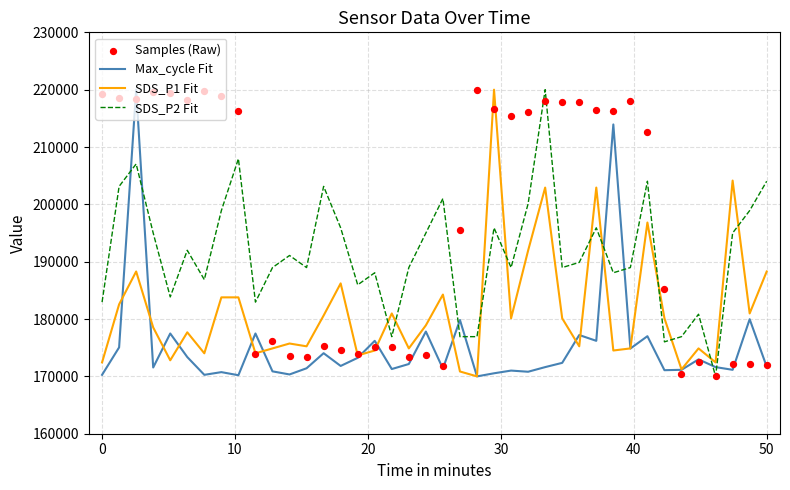

After their last crossing, which series has the higher values: SDS_P2 Fit or SDS_P1 Fit?

SDS_P2 Fit